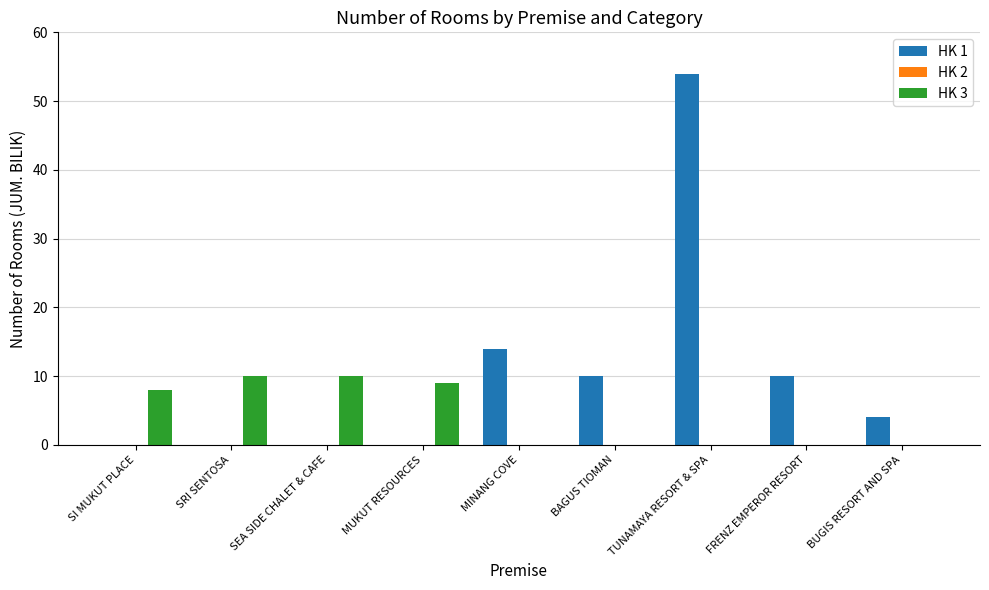

The HK 1 series shows 16 at FRENZ EMPEROR RESORT. True or false?

False